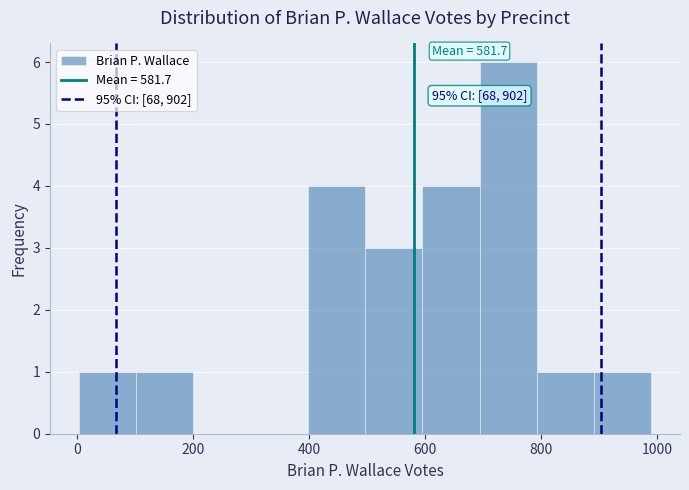

Which range on the x-axis has the tallest bar?

700 to 800